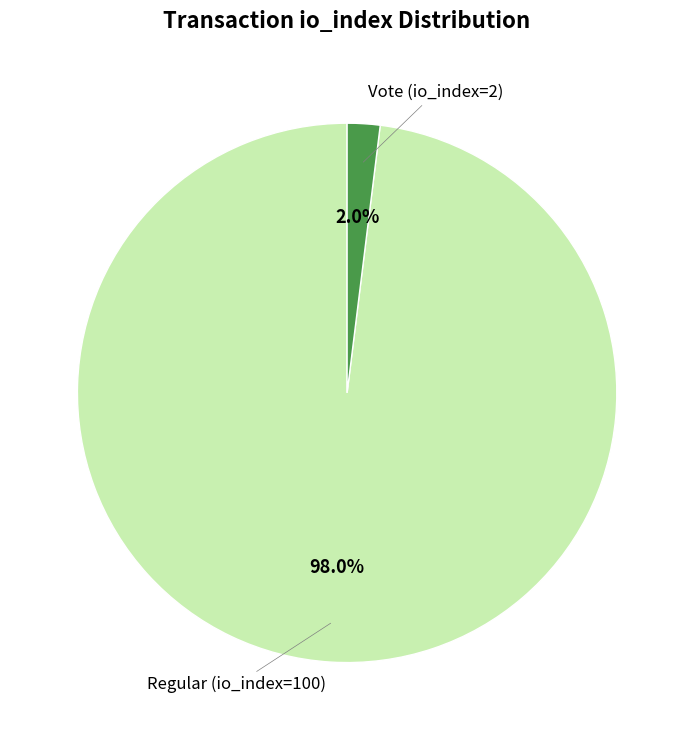

Does any single category account for the majority?

Yes